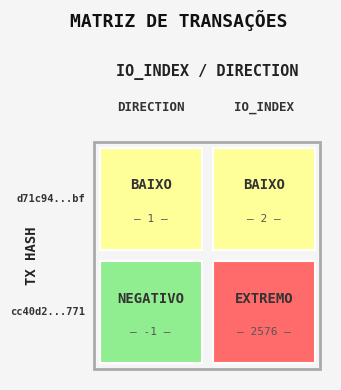

Which series has the largest range (max minus min)?

cc40d2eaef2e6edffe5a6676d73ffb0c8a12771